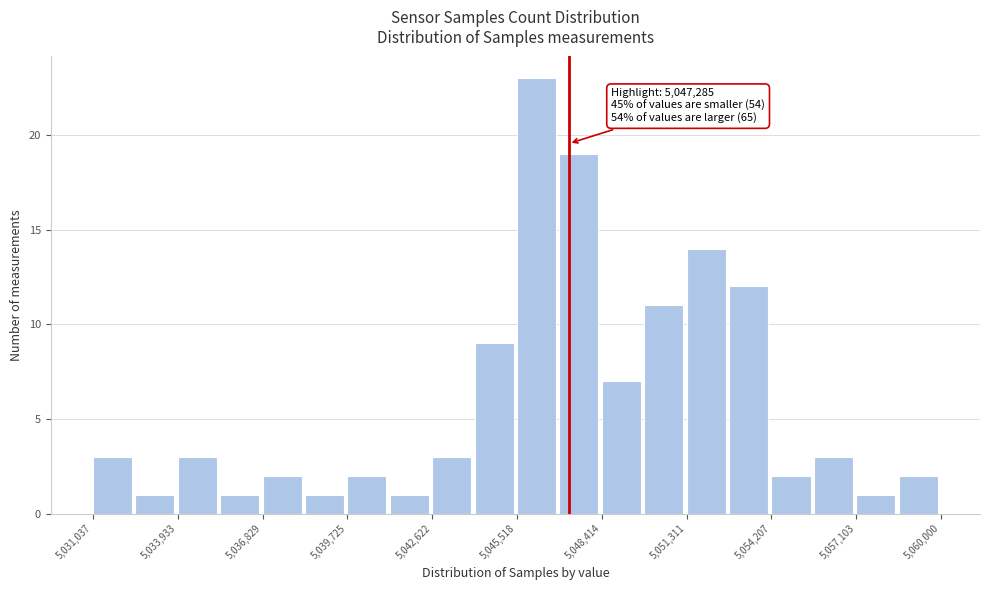

Read against the x-axis, roughly where is the centre of the tallest bar?

5046000